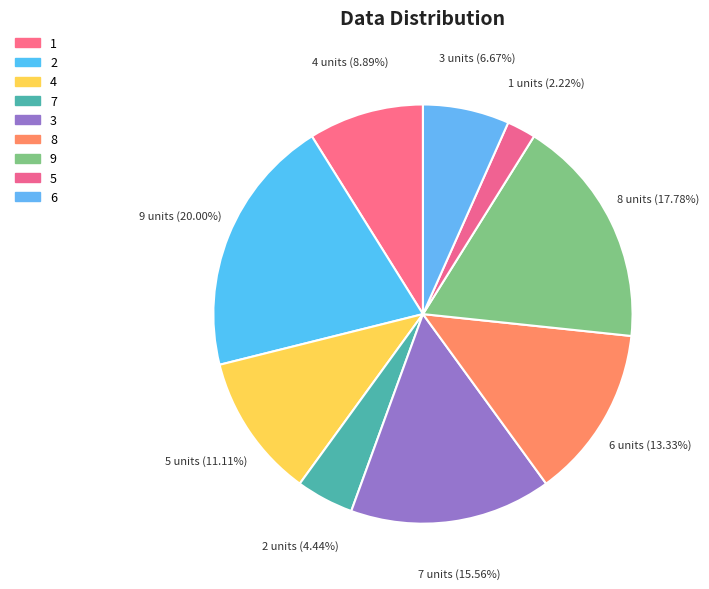

Count the number of slices in the pie.

9